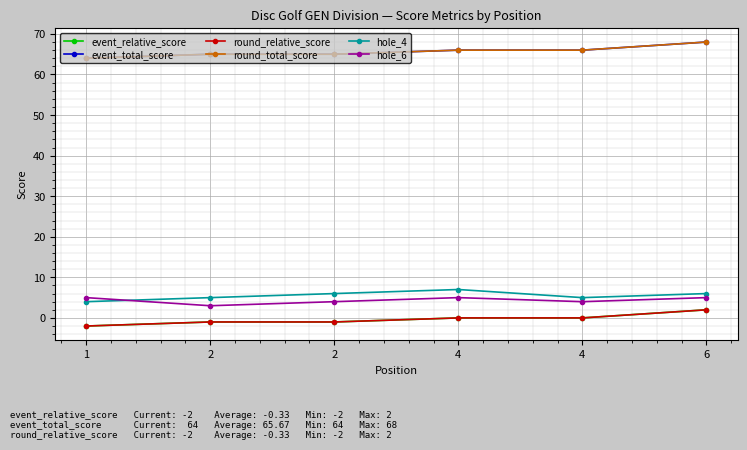

Is this an area chart (filled region under the line)?

No